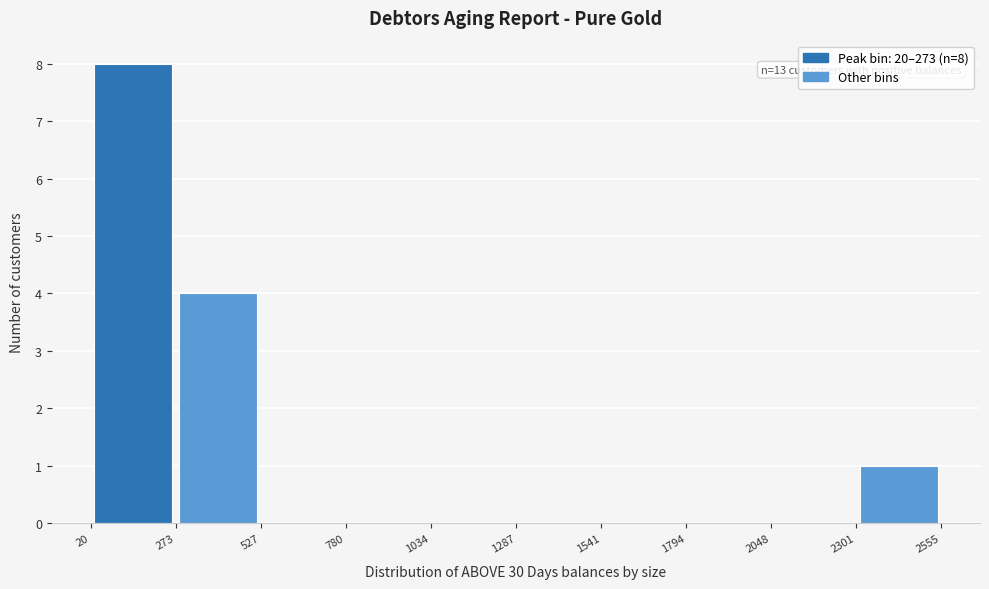

Which range on the x-axis has the tallest bar?

20 to 273